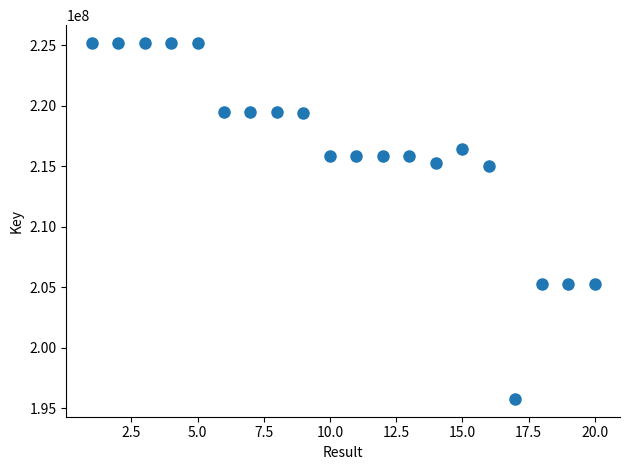

What is the range of X values (max minus min)?

19